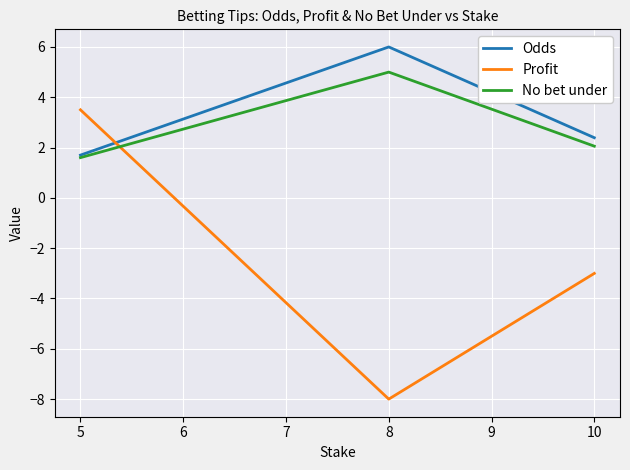

Rank the categories by Profit value from lowest to highest.

8, 10, 5